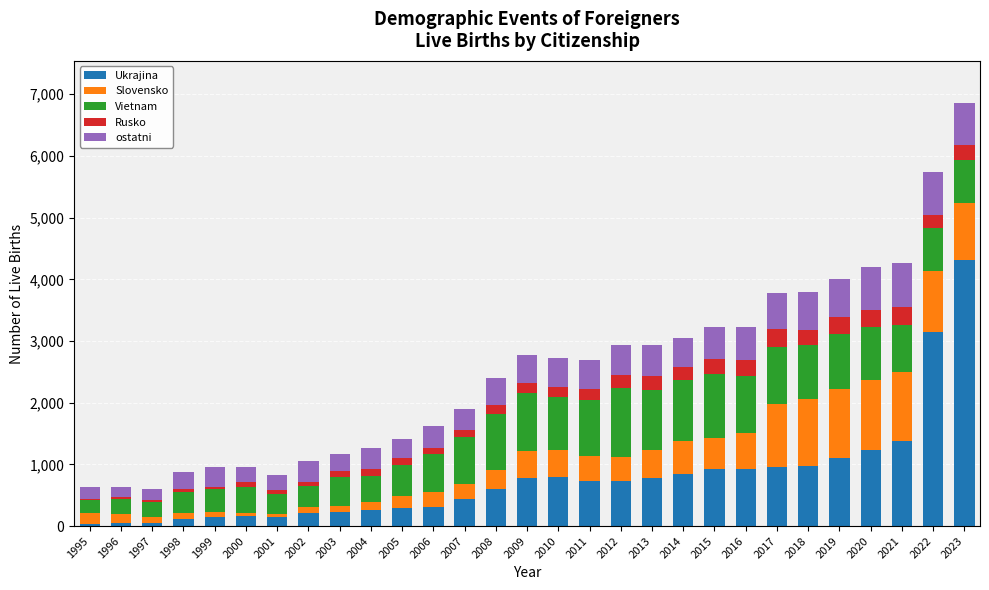

What is the difference between the Ukrajina values at 2018 and 2010?

186